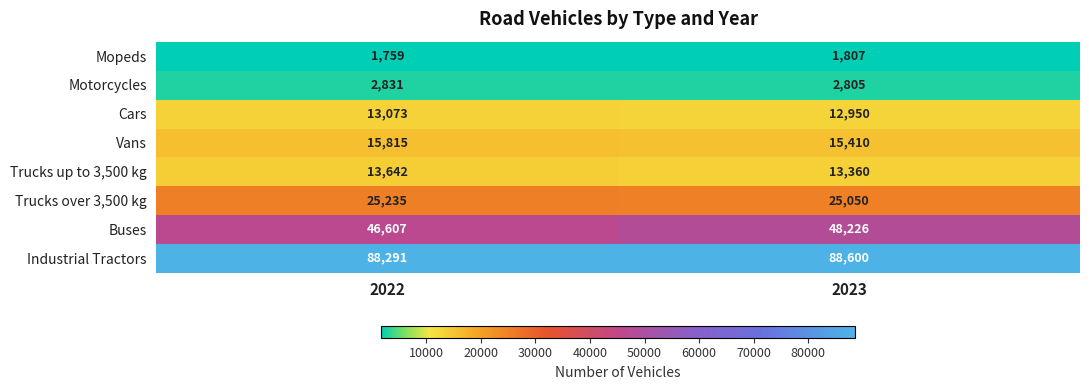

Where is Cars nearest to the value 13011?

2023